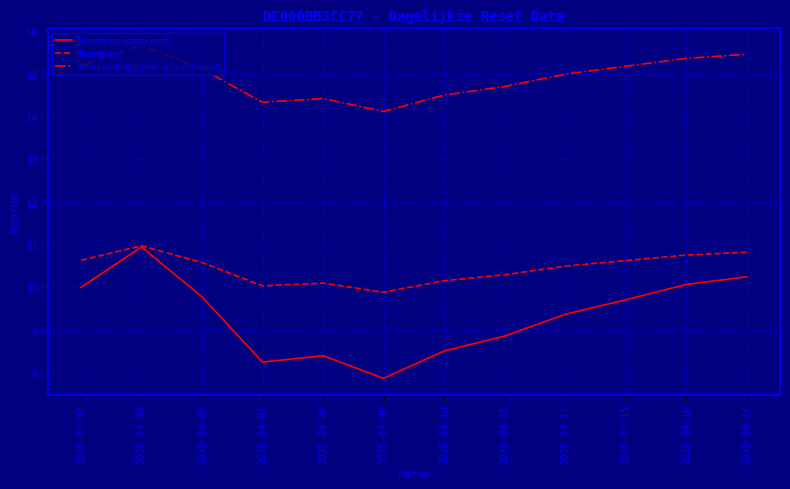

List the series in order of their overall mean, highest first.

Koers onderliggende op laatste reset, Resetgrens, Waarde op laatste reset